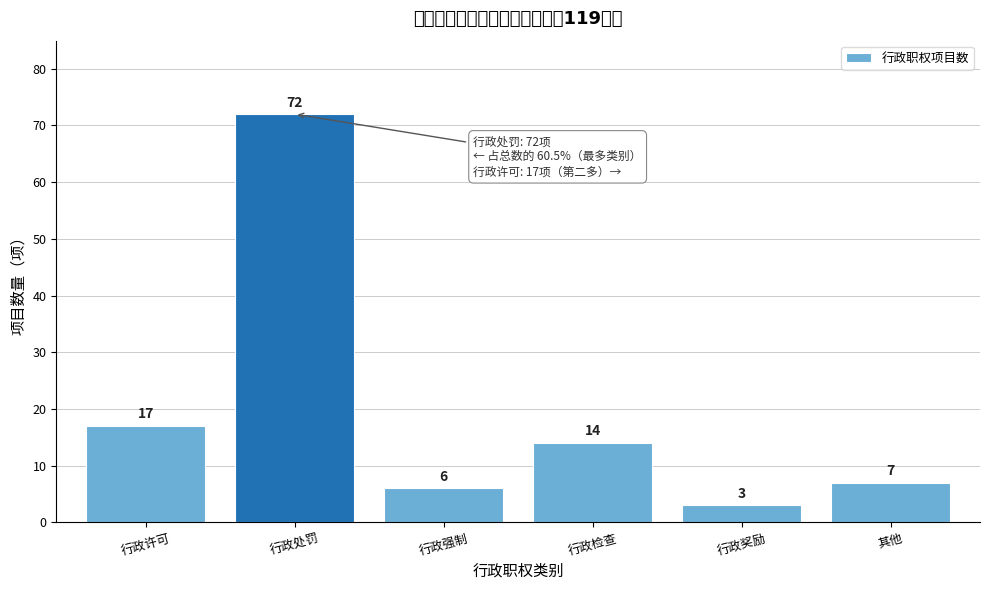

Reading right to left, what are all the values shown in this chart?

其他=7	行政奖励=3	行政检查=14	行政强制=6	行政处罚=72	行政许可=17